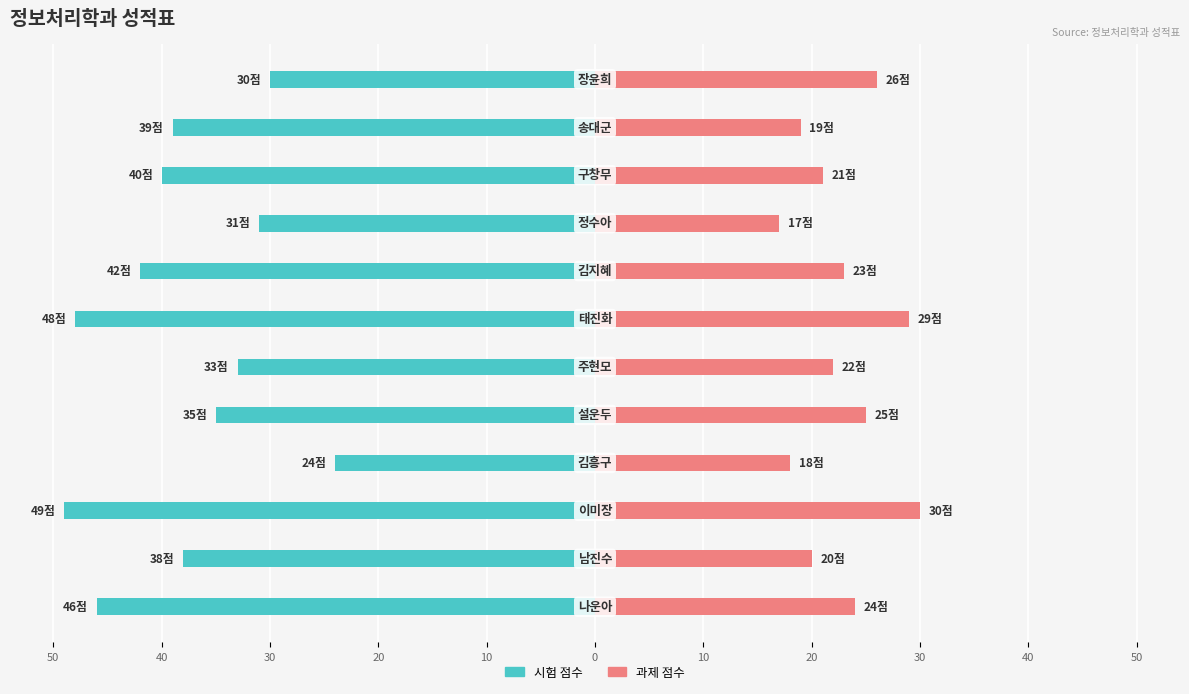

What is the value of the 시험 bar at the 4th from the left?

-24